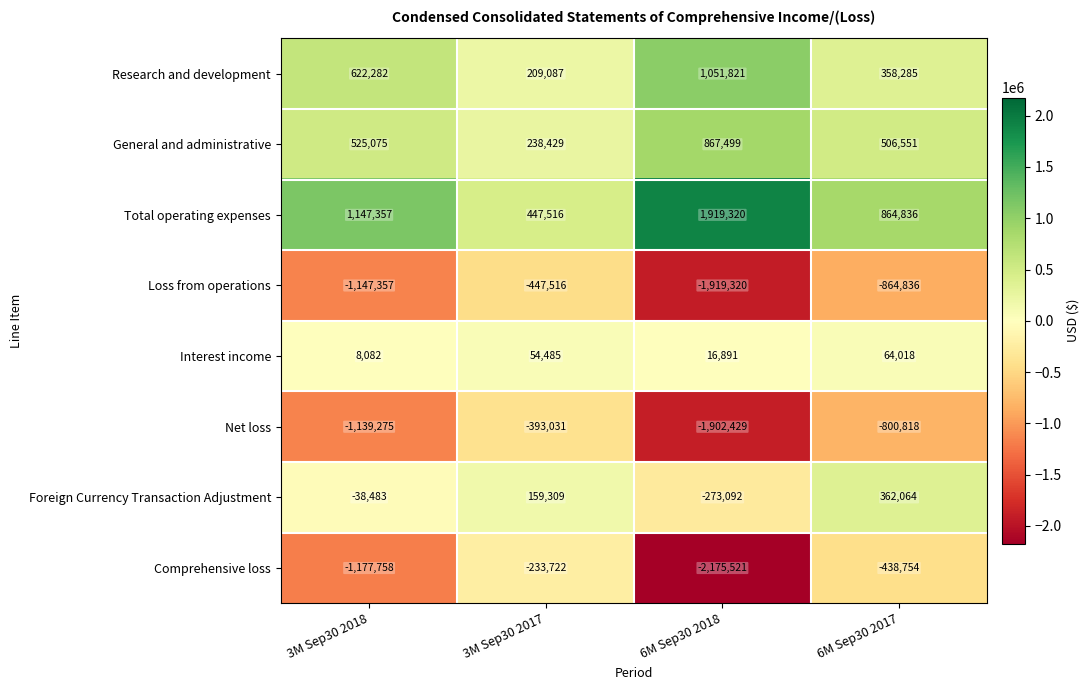

List the series in order of their peak value, lowest first.

Loss from operations, Net loss, Comprehensive loss, Interest income, Foreign Currency Transaction Adjustment, General and administrative, Research and development, Total operating expenses